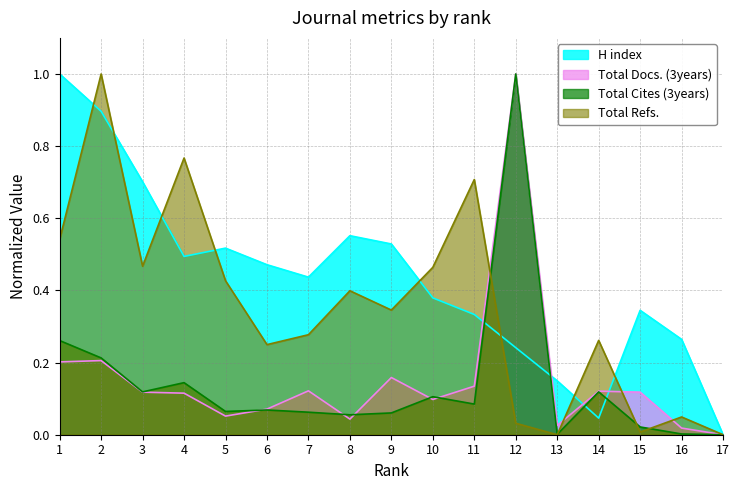

What is the value of the Total Cites (3years) point at the 6th from the left?

0.1